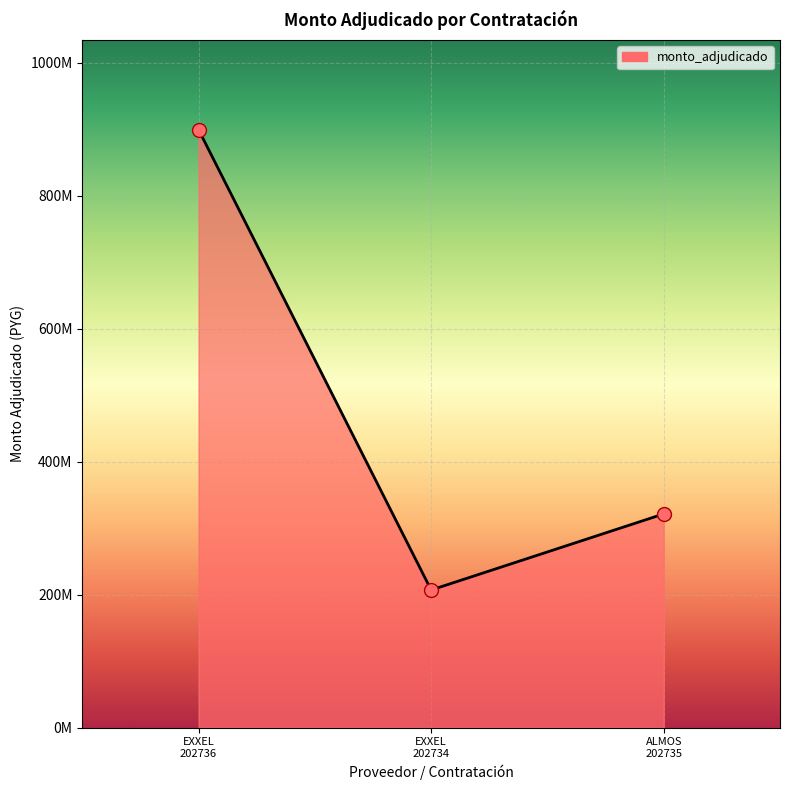

Does the chart have visible grid lines?

Yes